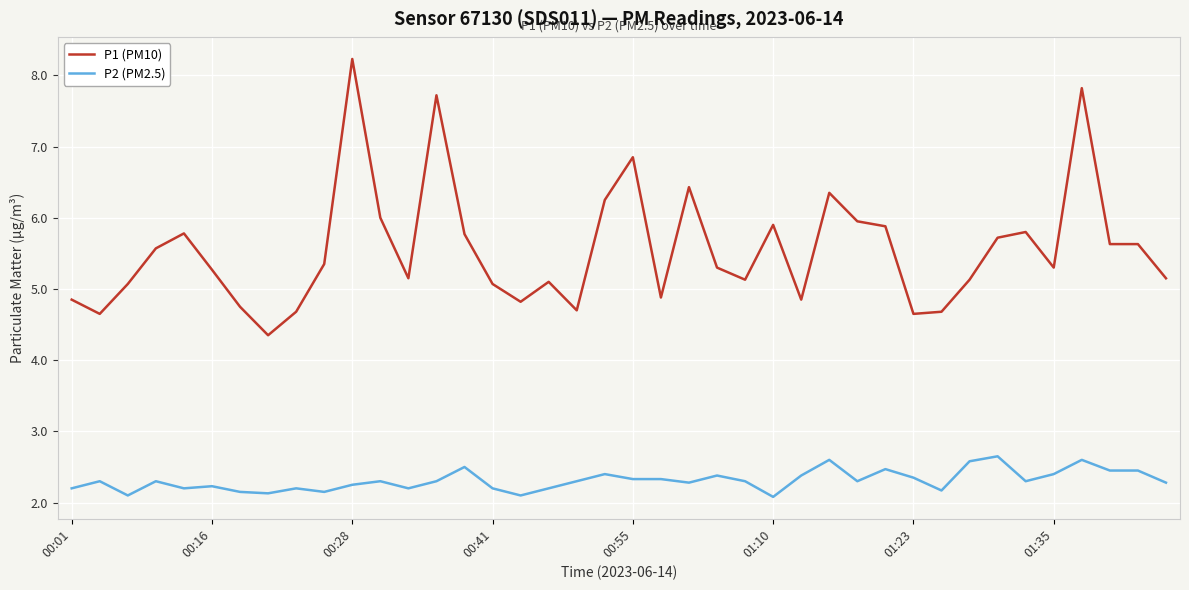

Which series has the largest total across all categories?

P1 (PM10)